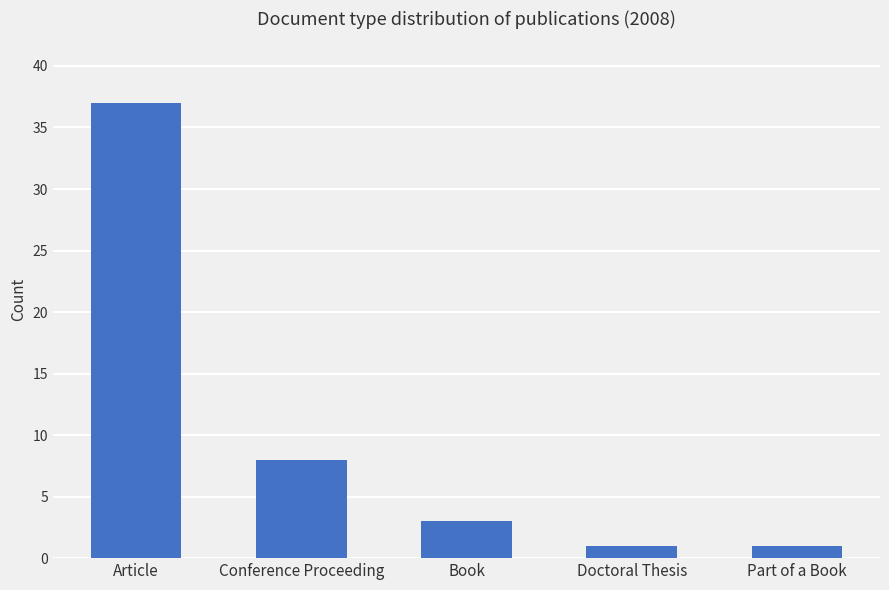

Approximately how many times larger is the value at Part of a Book compared to Conference Proceeding?

0.1